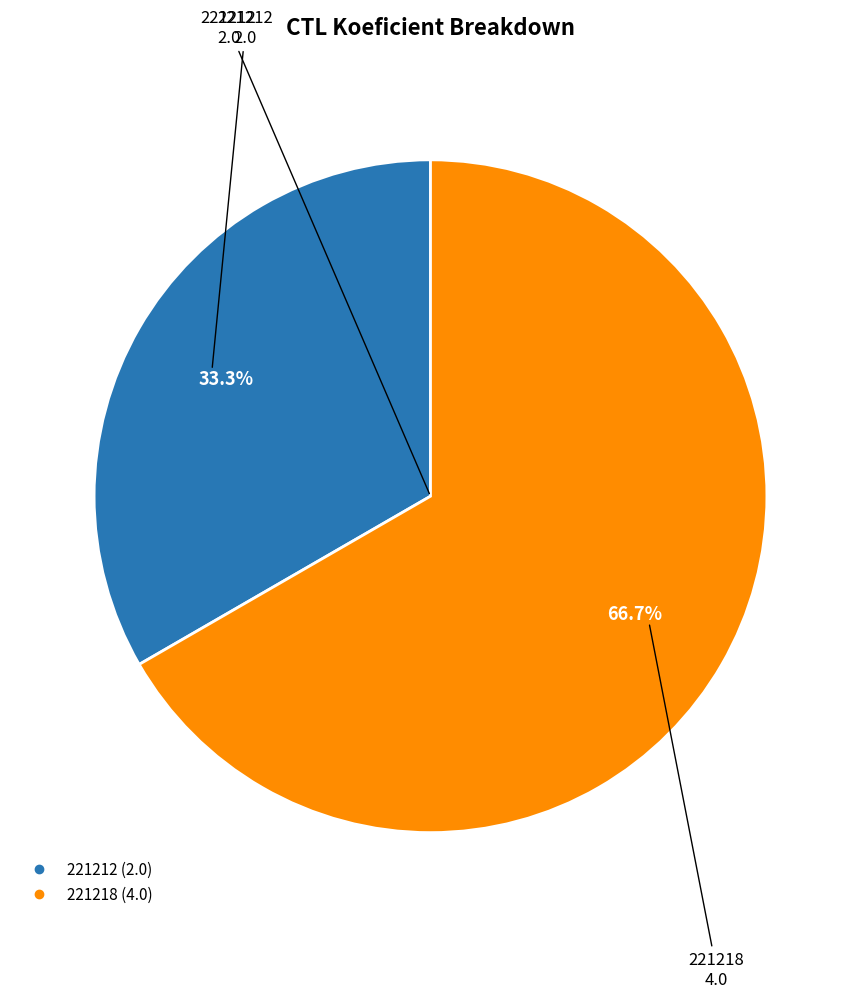

Rank the categories by value from lowest to highest.

221212, 221218